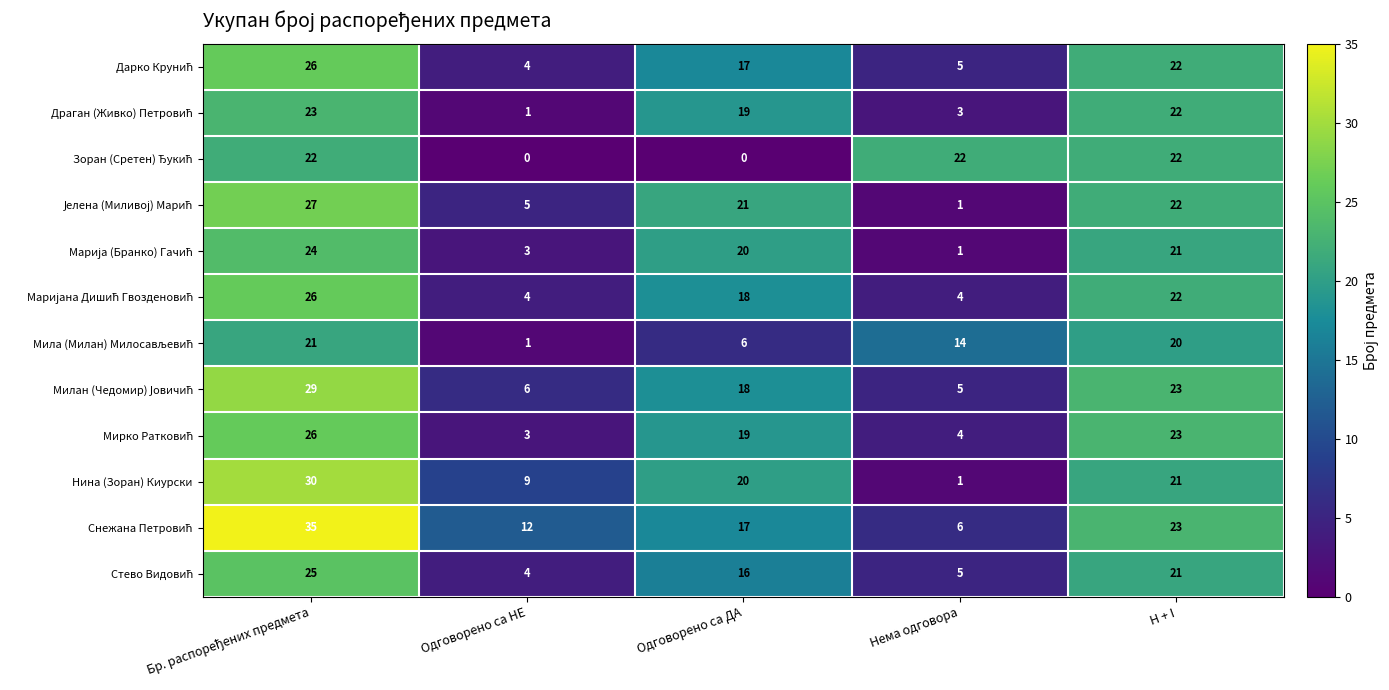

Count the number of categories in the chart.

5